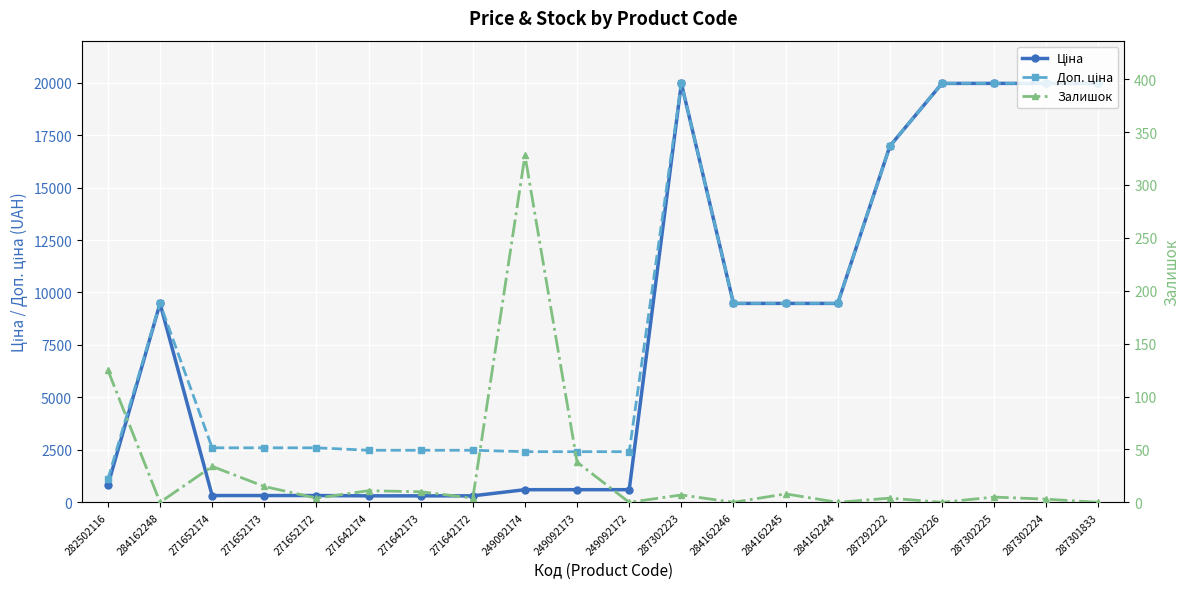

What is the maximum value shown in the chart?

19964.2